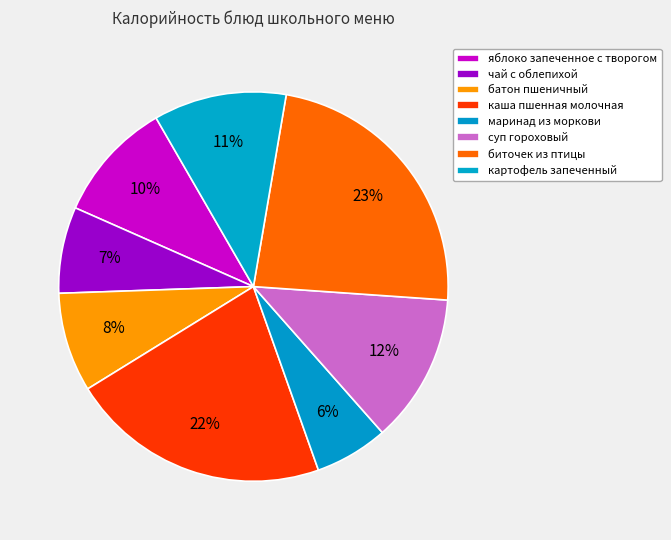

Which category has the biggest portion of the pie?

биточек из птицы